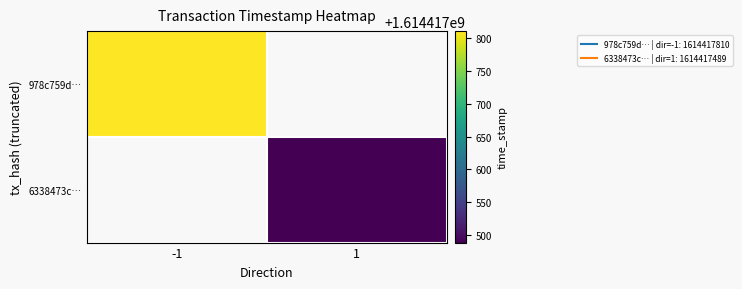

What is the difference between the 978c759df981eed2f2627996ba3f7e0f7e48ae5 values at direction and time_stamp?

1614417811